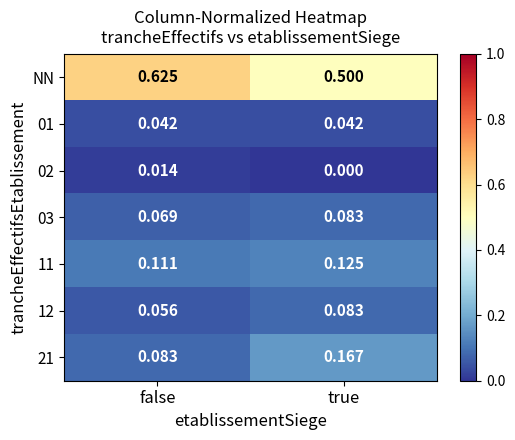

Which series has the largest total across all categories?

NN